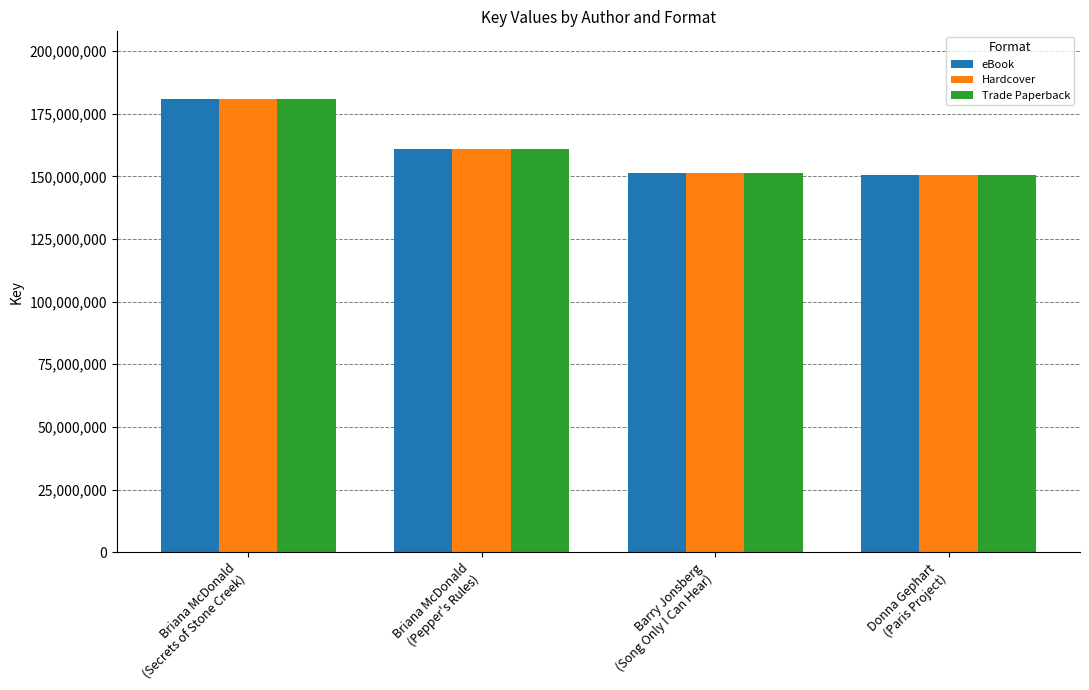

Is it true that Hardcover equals 60136242 at Briana McDonald
(Pepper's Rules)?

False